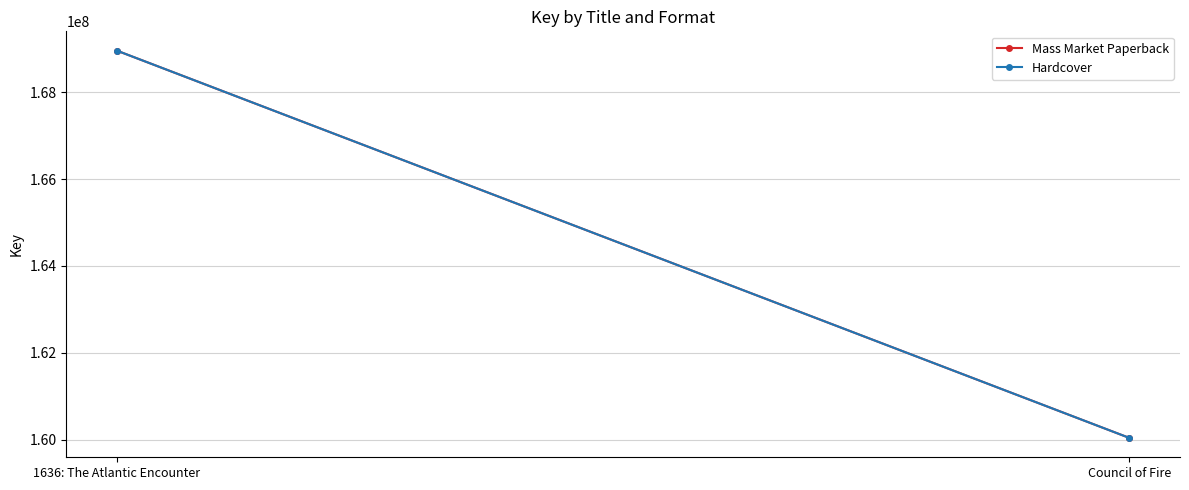

Rank the series by their maximum value, from lowest to highest.

Mass Market Paperback, Hardcover